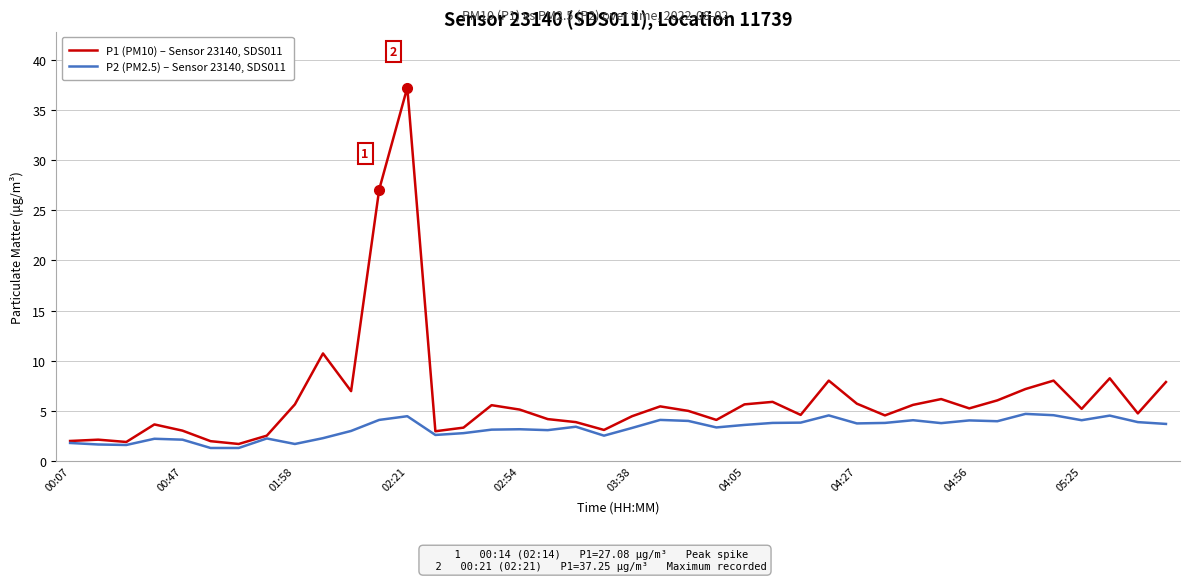

What is the minimum value for P1 (PM10) – Sensor 23140, SDS011?

1.7